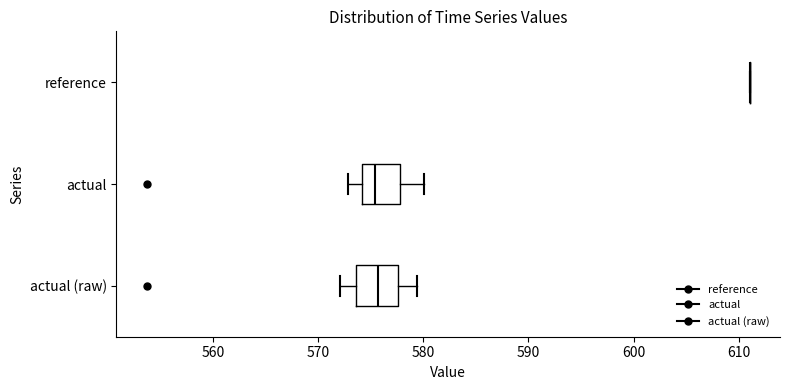

Reading bottom to top, read every box against the x-axis: the position of its median line, the range the box covers, and the ends of its whiskers. The values are not printed on the chart, so give them approximately, as read against the axis.

actual (raw): median 576, box 574 to 578, whiskers 572 to 579
actual: median 575, box 574 to 578, whiskers 573 to 580
reference: box collapsed to a line at 611, whiskers 611 to 611